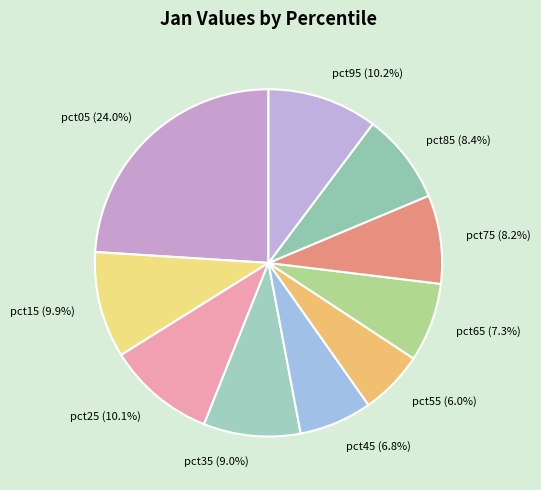

Is there any slice that represents more than half of the pie?

No